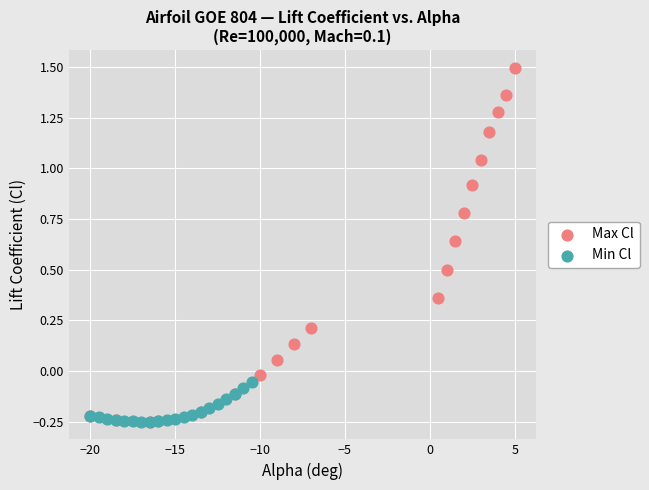

Which series reaches the maximum Y coordinate?

Max Cl